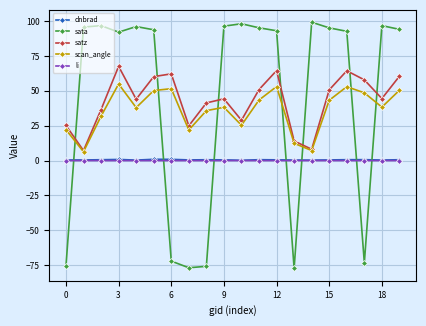

What is the value of the scan_angle point at the 14th from the left?

12.4